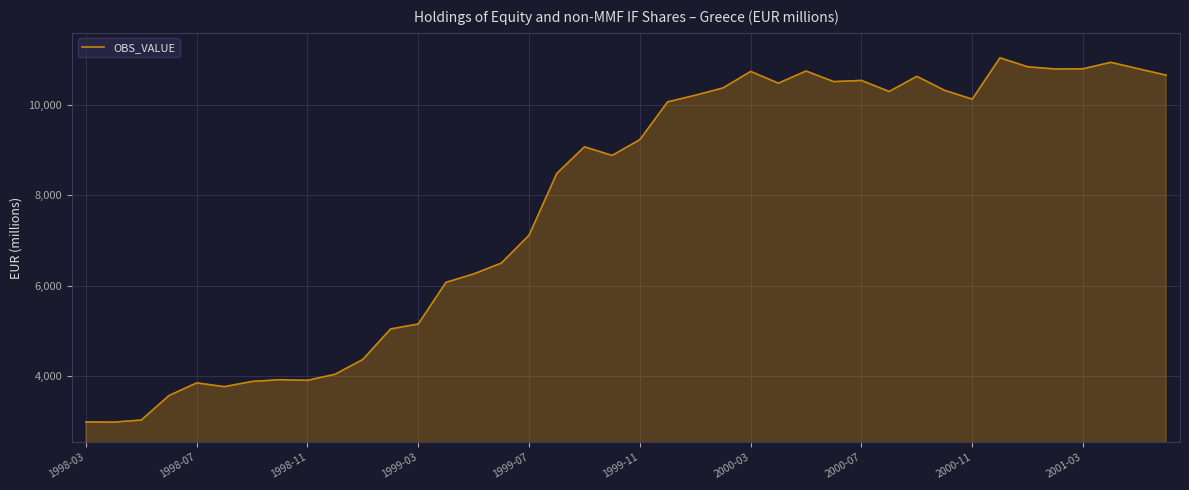

What is the difference between the maximum and minimum values?

8056.6